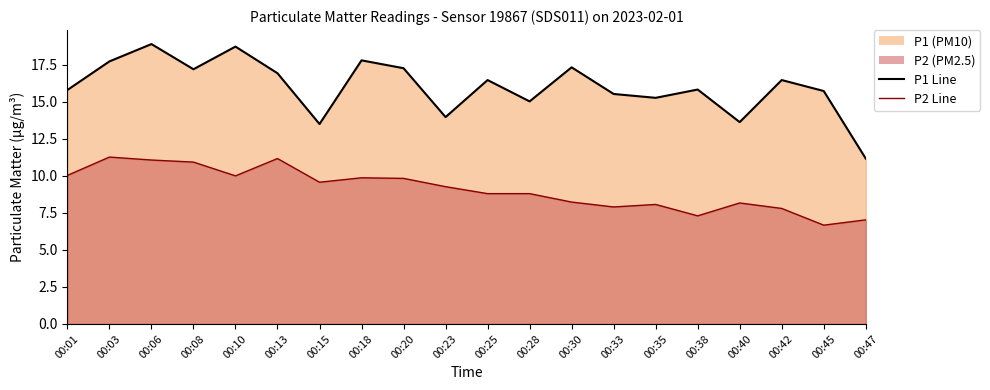

What is the sum of the P2 Line values at 00:20 and 00:45?

16.5